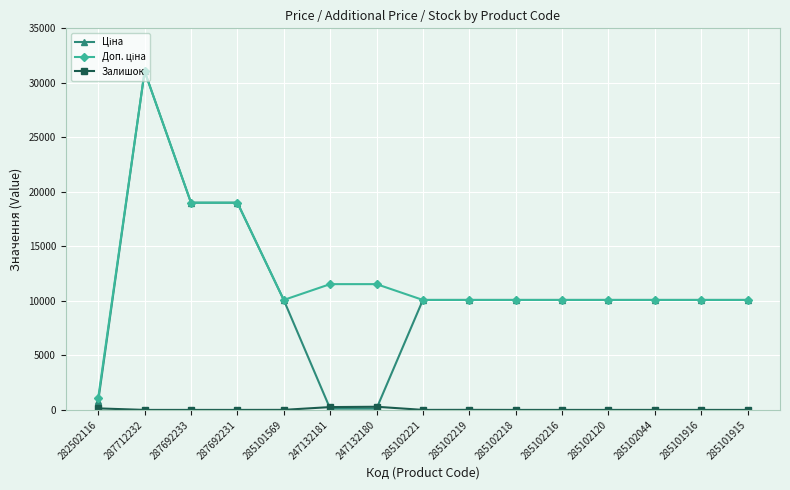

At which category is the sum across all series the highest?

287712232